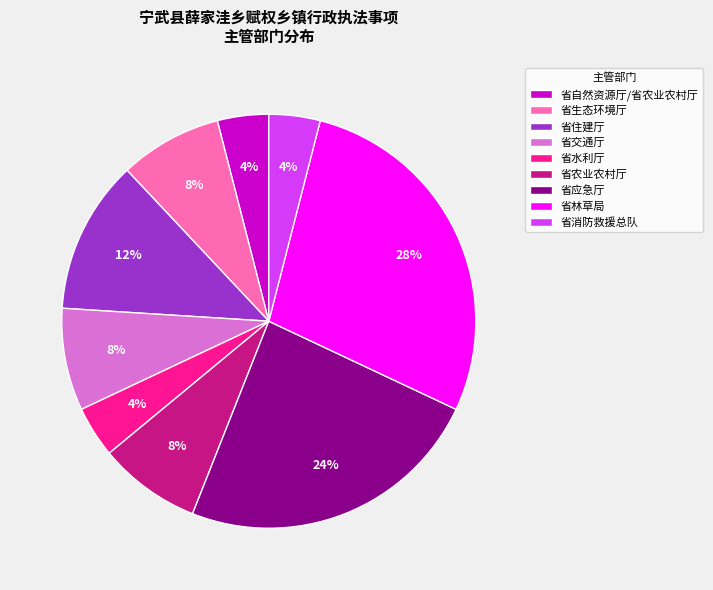

Count the number of slices in the pie.

9